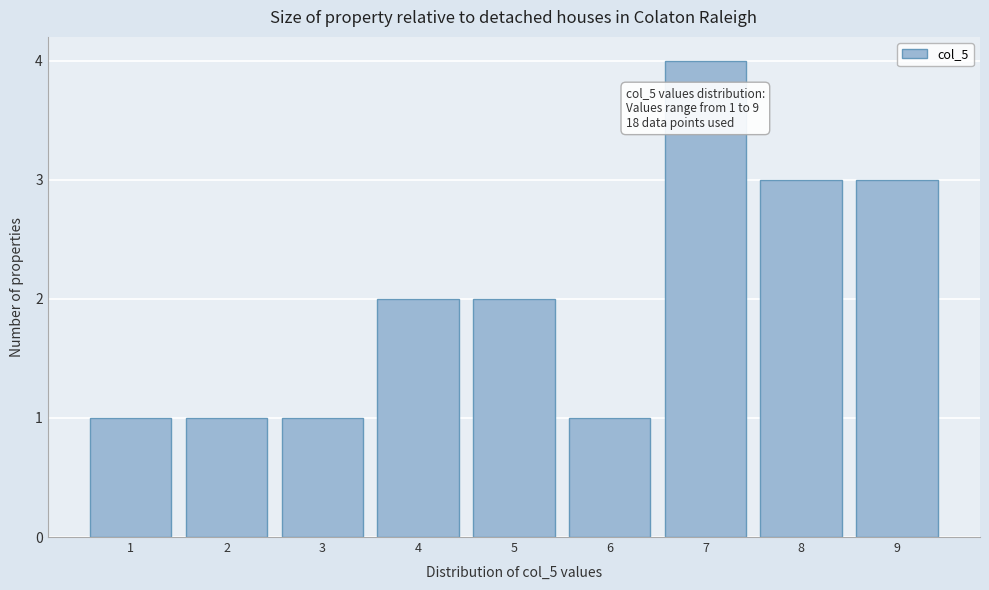

Reading left to right, list all the values displayed in this chart.

1	1	1	2	2	1	4	3	3